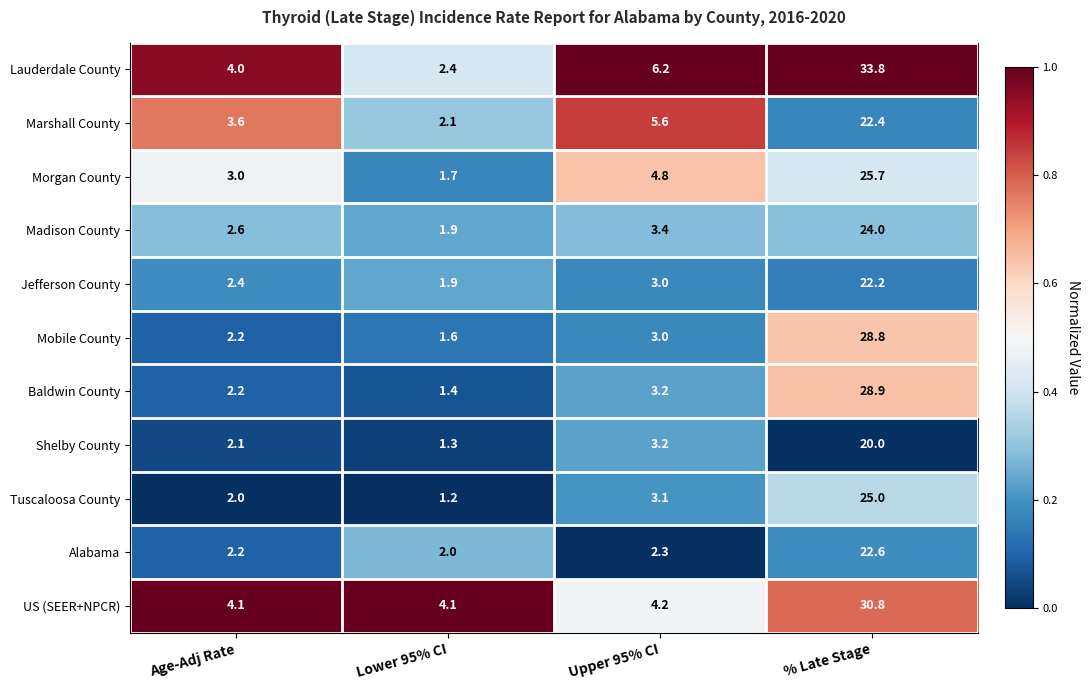

At which category is the sum across all series the highest?

% Late Stage